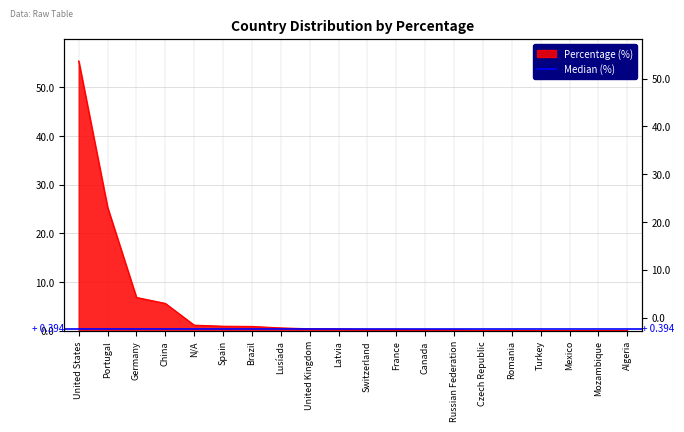

List the labels in order of value, largest first.

United States, Portugal, Germany, China, N/A, Spain, Brazil, Lusíada, United Kingdom, Latvia, Switzerland, France, Canada, Russian Federation, Czech Republic, Romania, Turkey, Mexico, Mozambique, Algeria